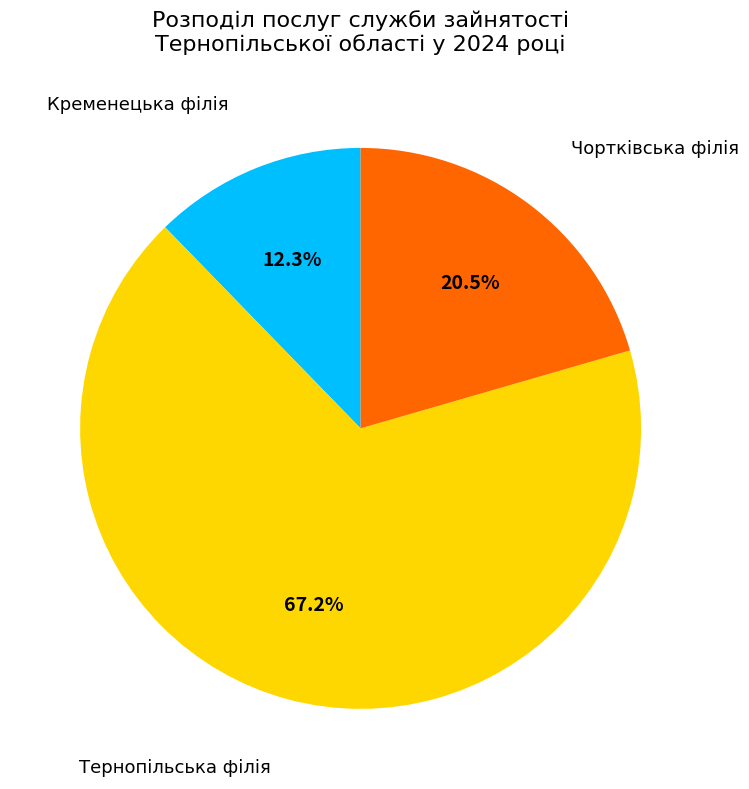

Is there any slice that represents more than half of the pie?

Yes